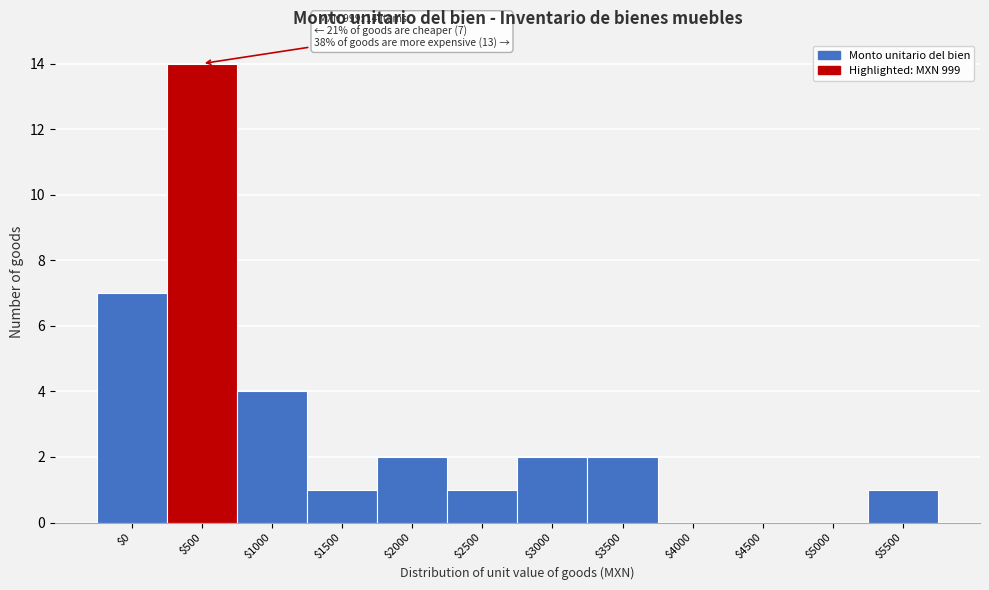

What is the greatest value displayed?

14